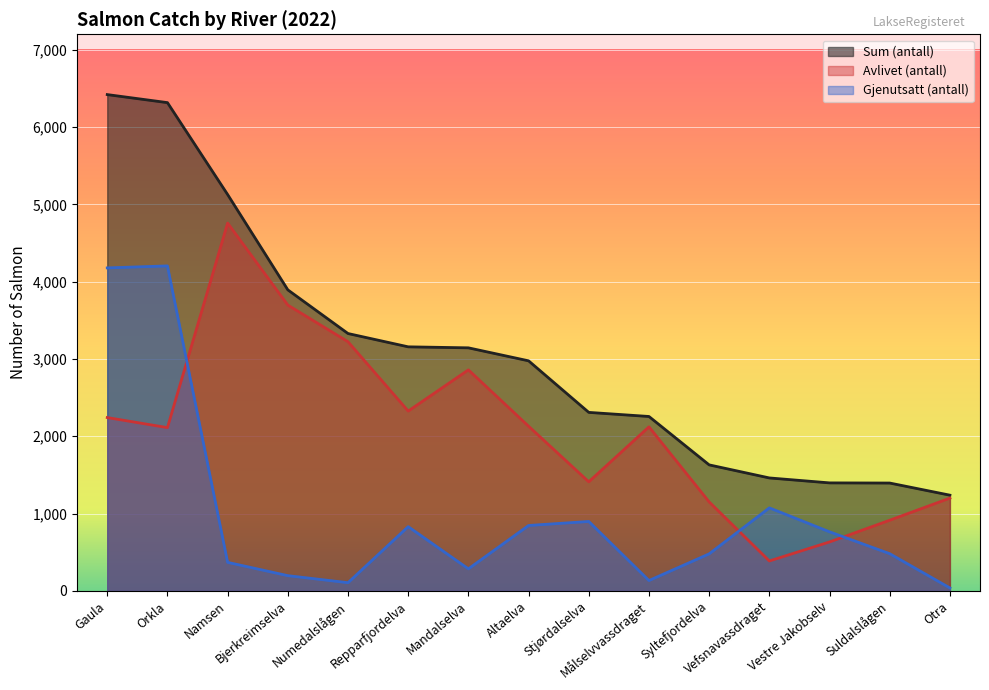

Does the chart display data point markers on the line(s)?

No